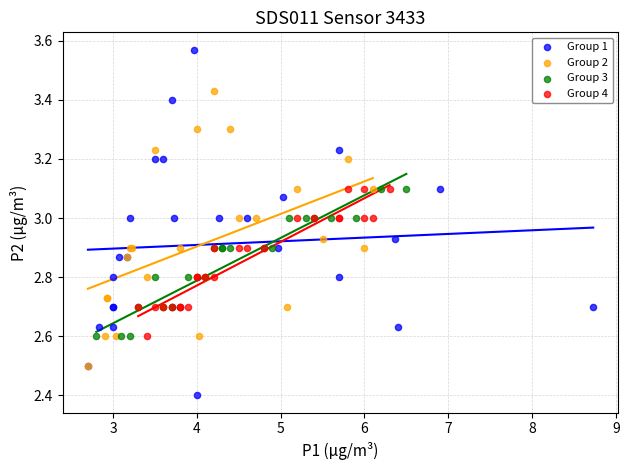

What are all the series names shown in the legend?

Group 1, Group 2, Group 3, Group 4